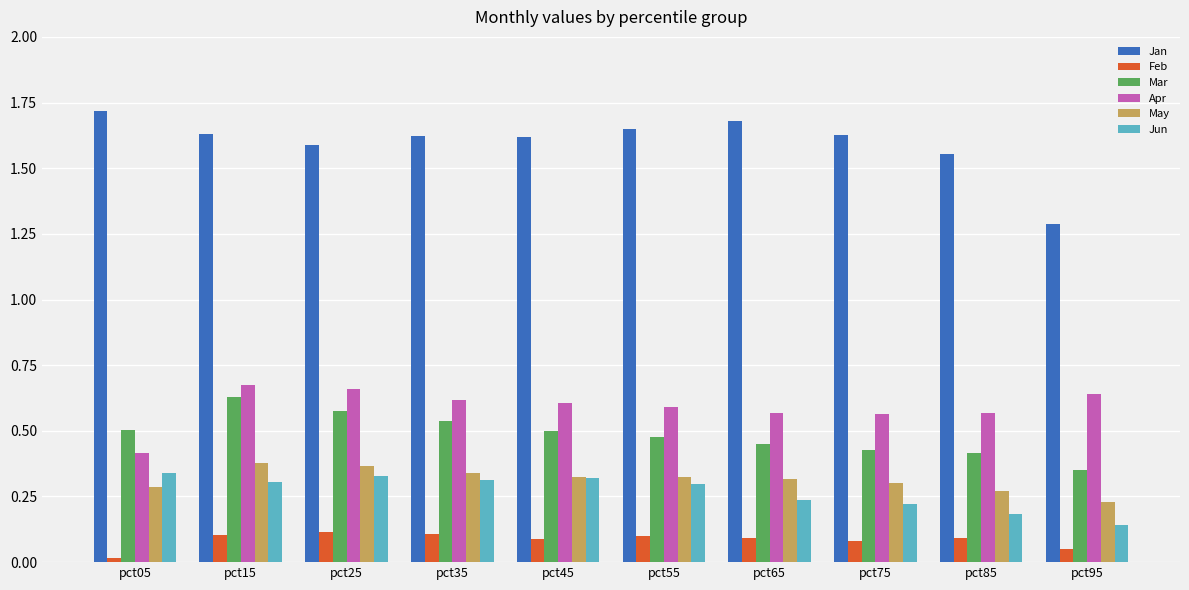

What is the sum of all Mar values?

4.9